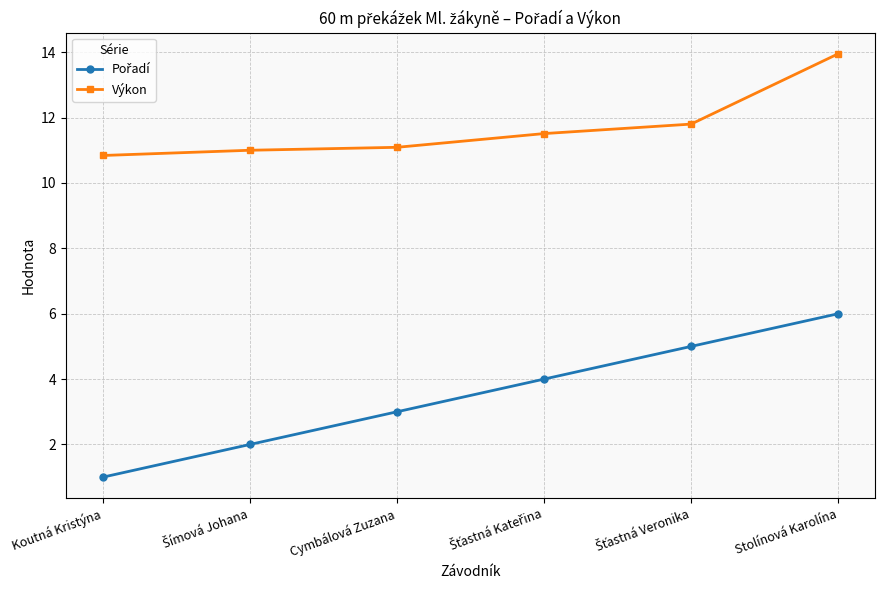

What is the difference between the second highest and minimum values in the Výkon series?

1.0